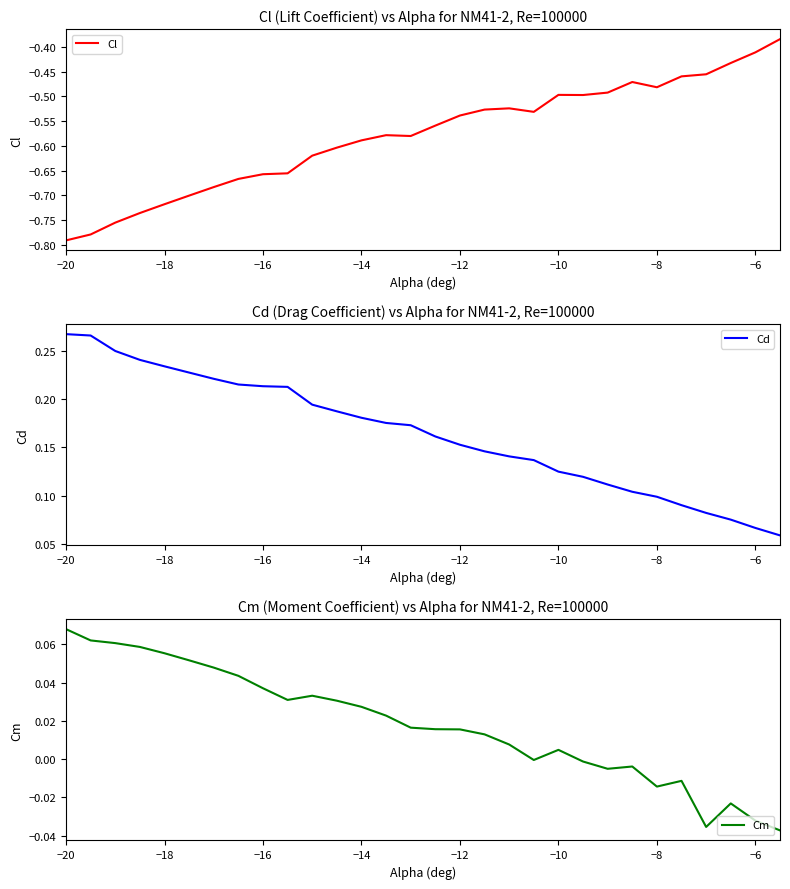

Which series has the largest range (max minus min)?

Cl